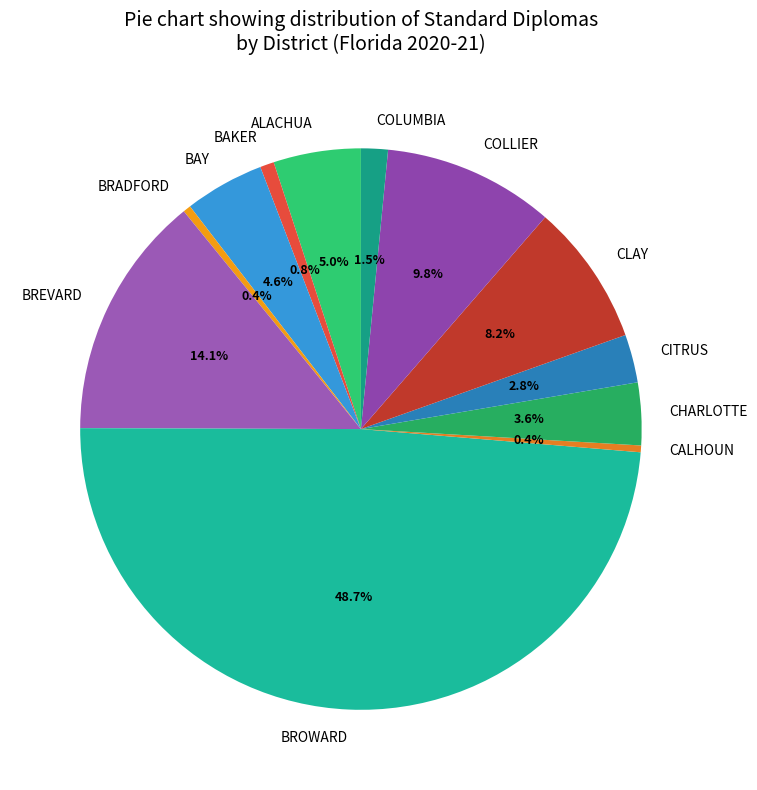

To the nearest percent, what is the difference between the CITRUS and BREVARD slice percentages?

11%